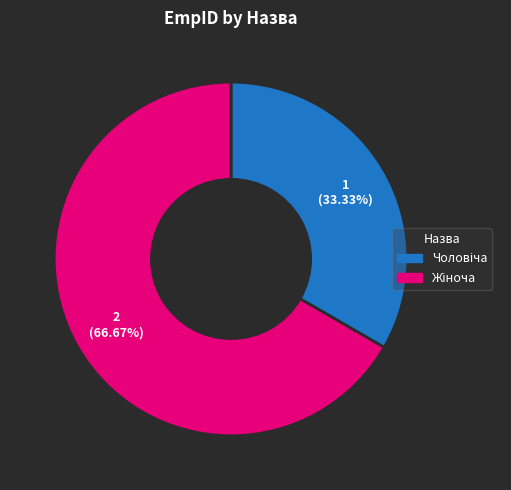

Is there any slice that represents more than half of the pie?

Yes